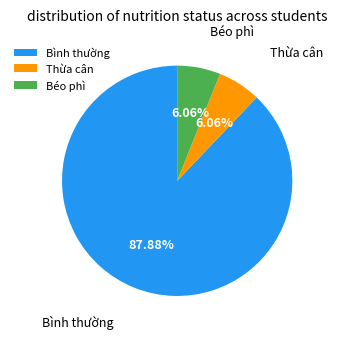

Does any single category account for the majority?

Yes